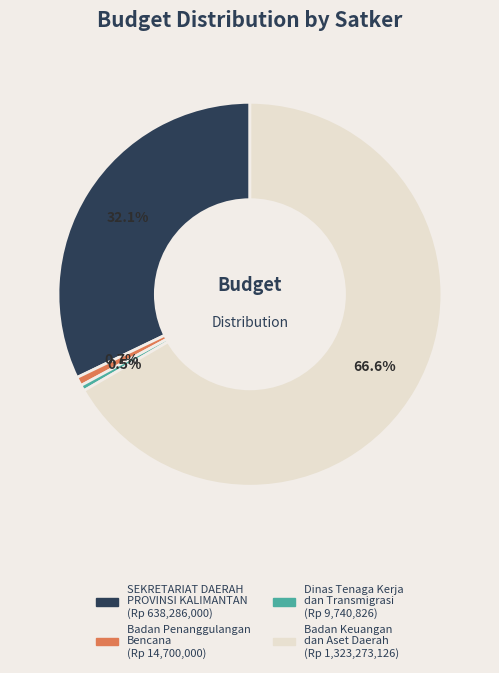

Does any single category account for the majority?

Yes